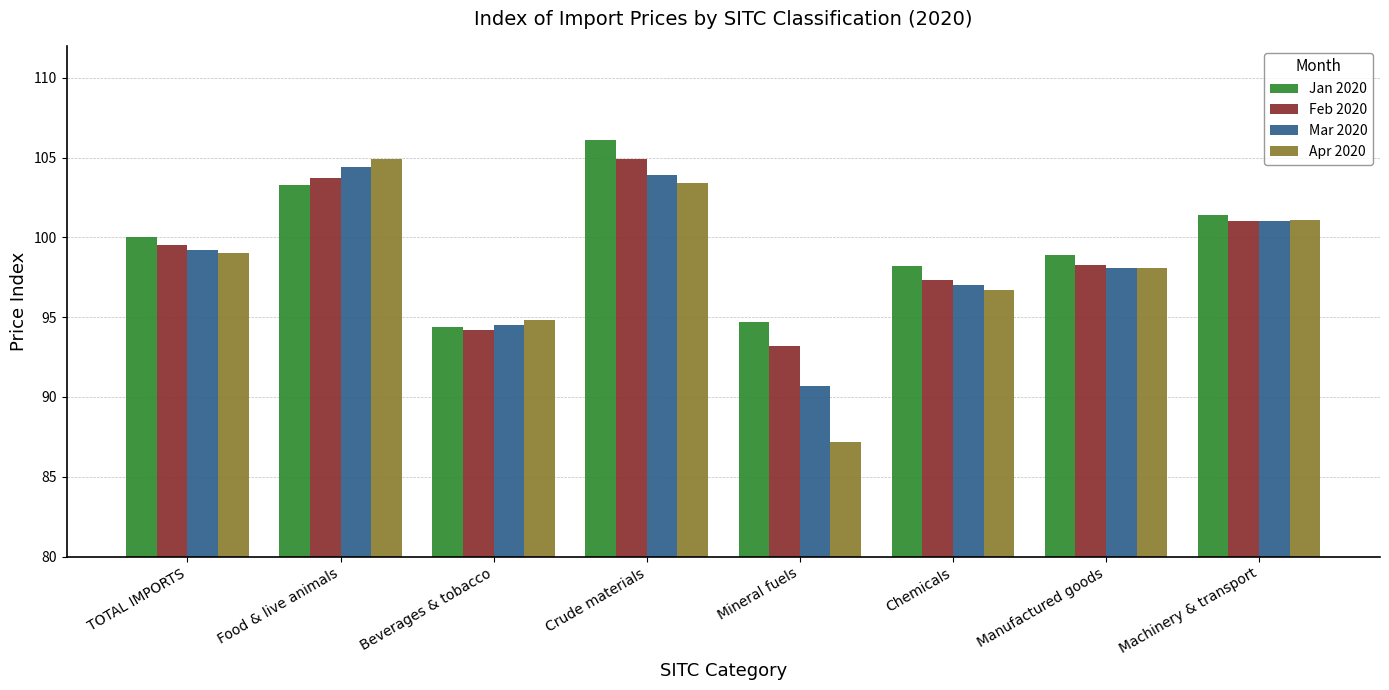

What is the label of the 3rd bar from the left?

Beverages & tobacco